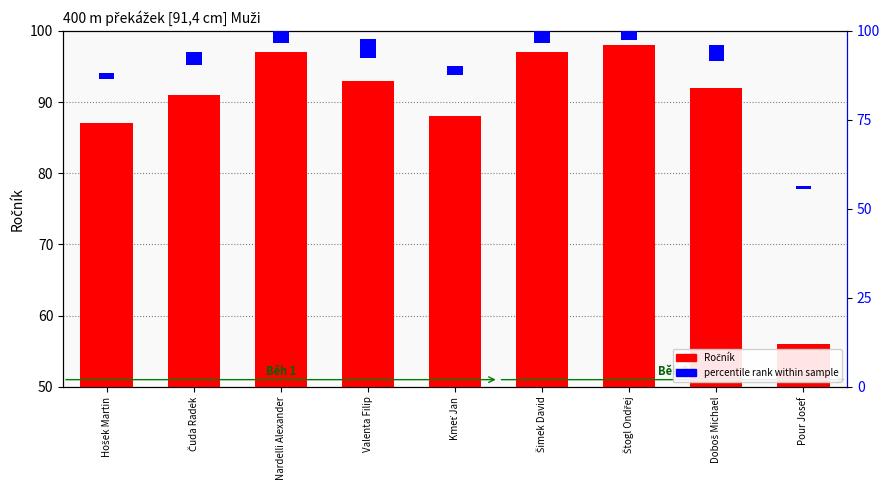

Does the chart contain stacked bars?

No